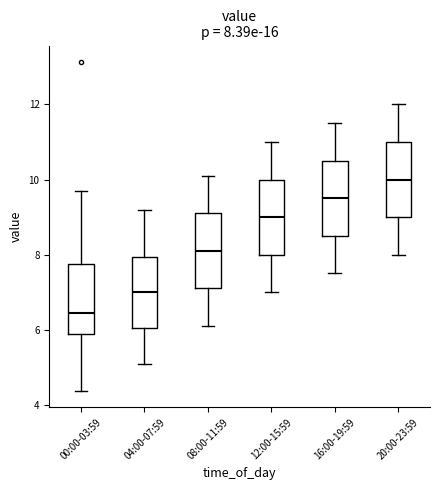

Which box's median line is the highest?

20:00-23:59